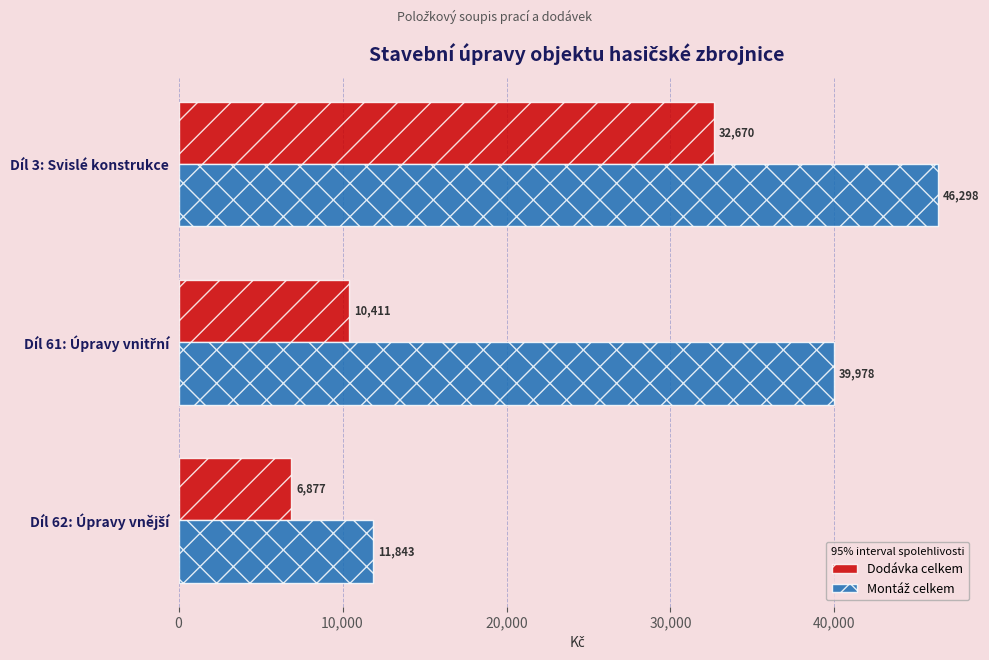

Is it true that Dodávka celkem equals 7251.5 at Díl 3: Svislé konstrukce?

False